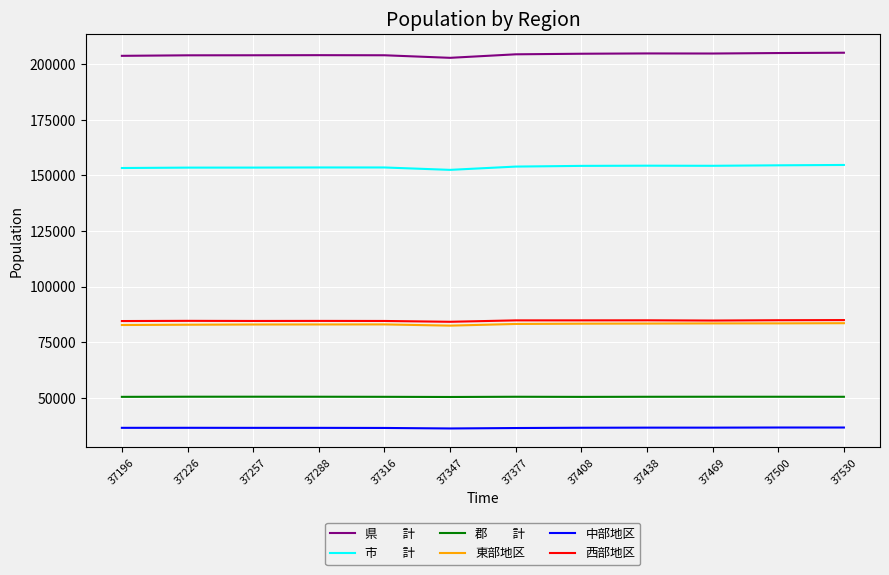

What is the total value across all series at 37288?

611970